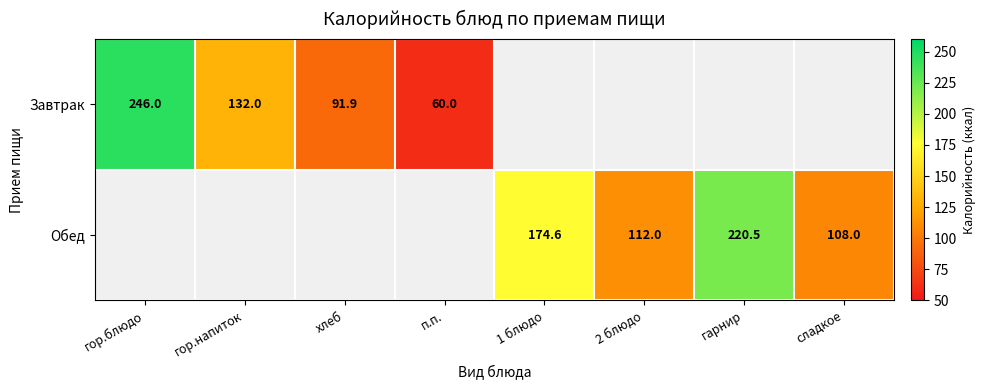

The value of Завтрак at гор.напиток is 132.0. True or false?

True